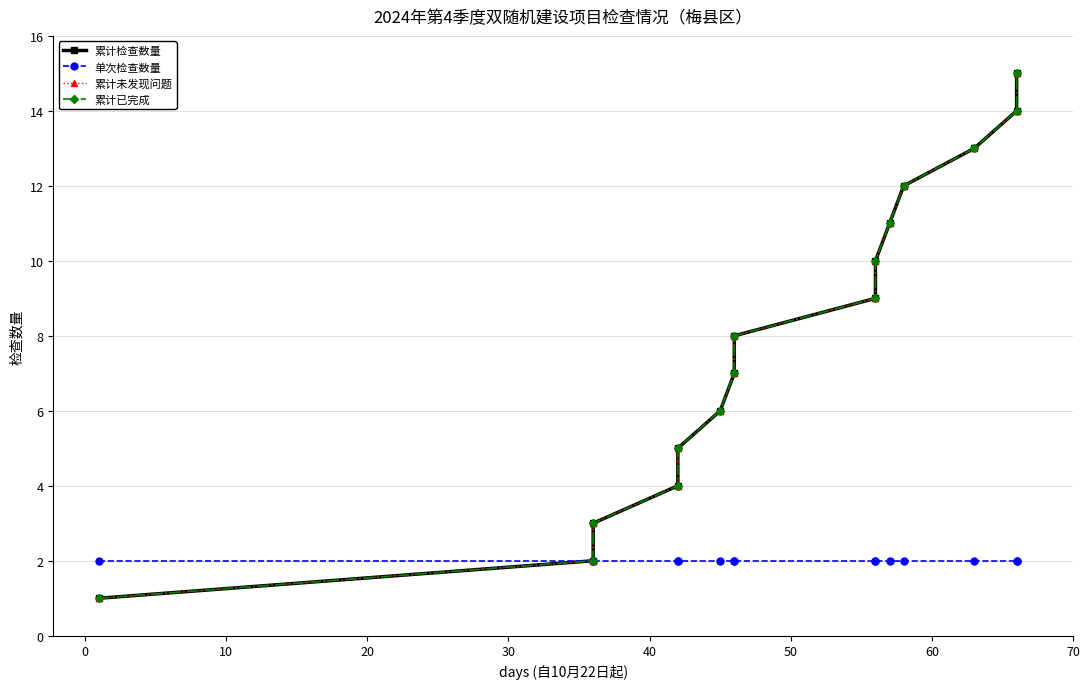

What is the maximum value shown in the chart?

15